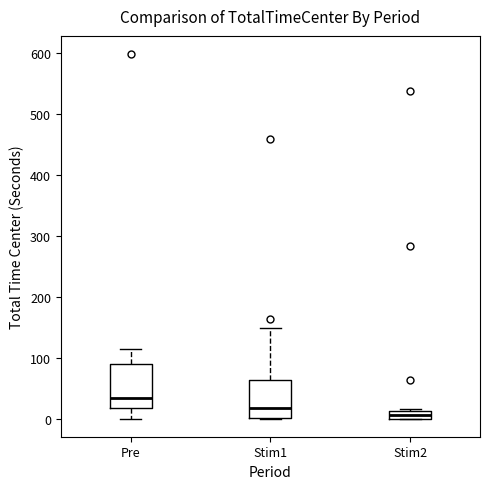

Which box's median line is the highest?

Pre